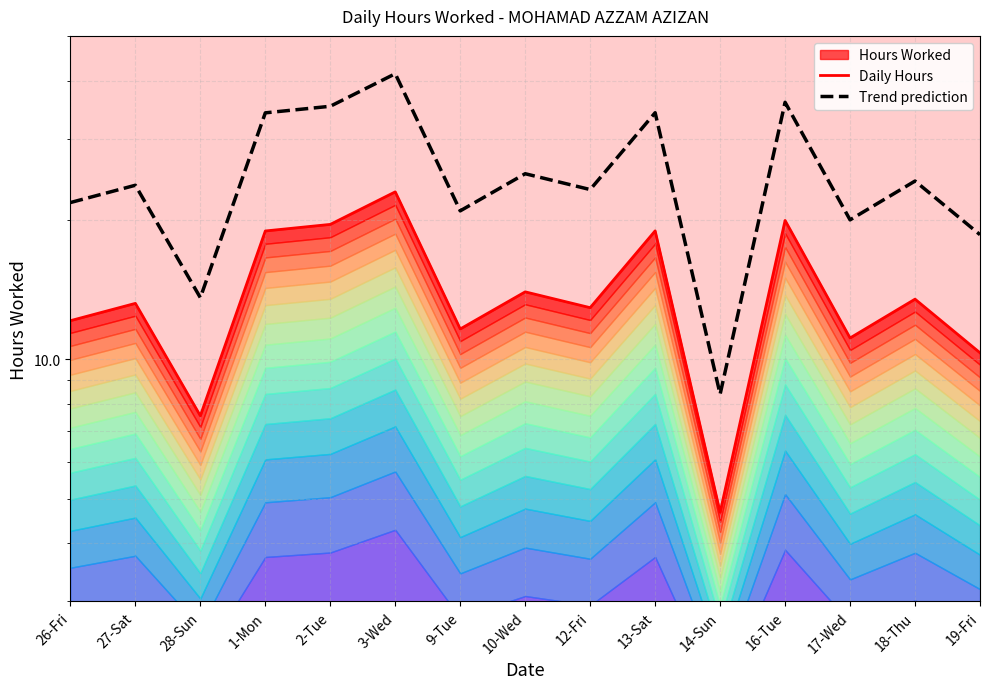

How many lines are shown in the chart?

2